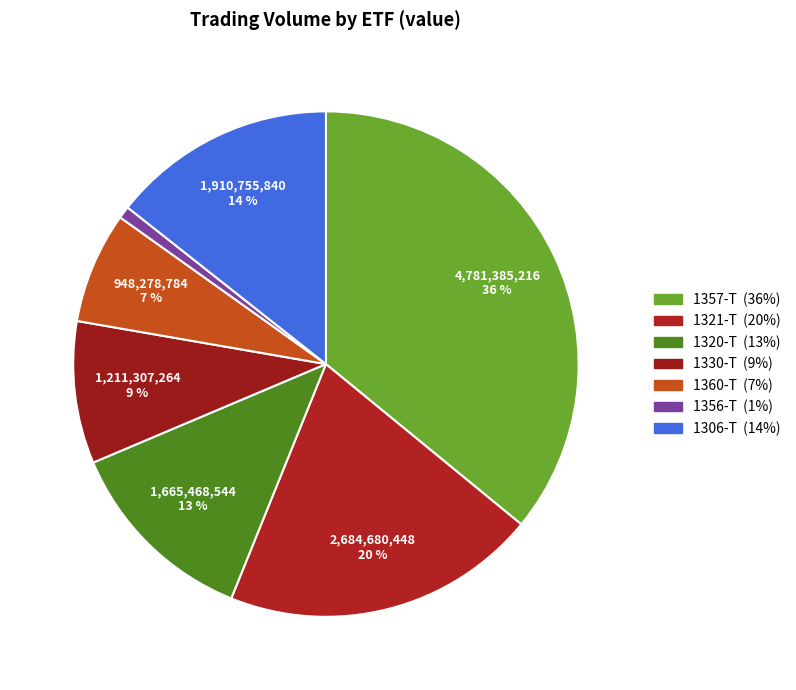

The 1320-T slice represents 13% of the pie. True or false?

True